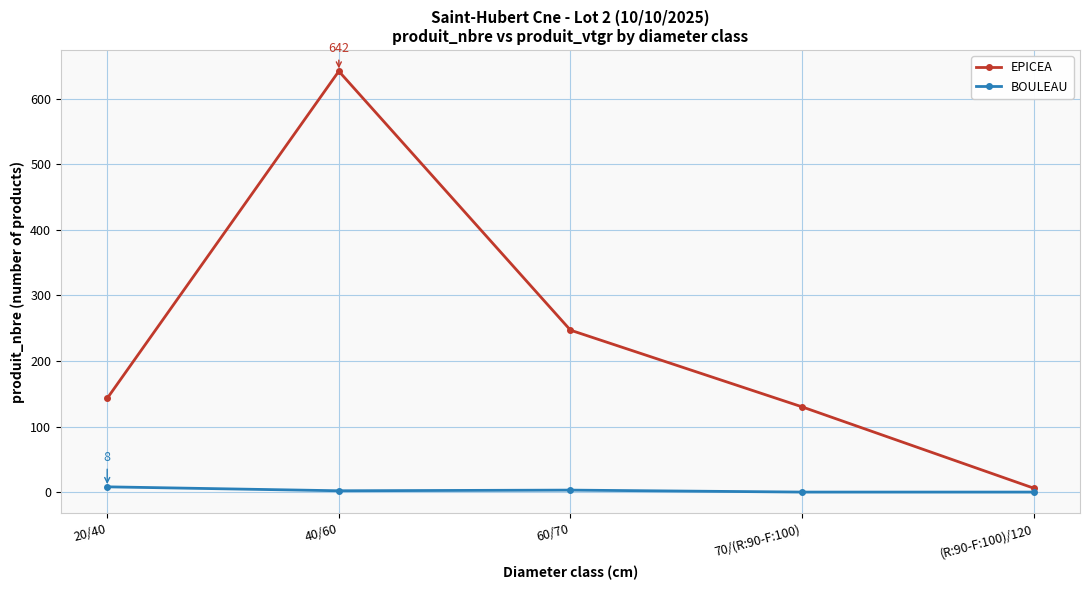

True or false: BOULEAU and EPICEA cross at least once.

False